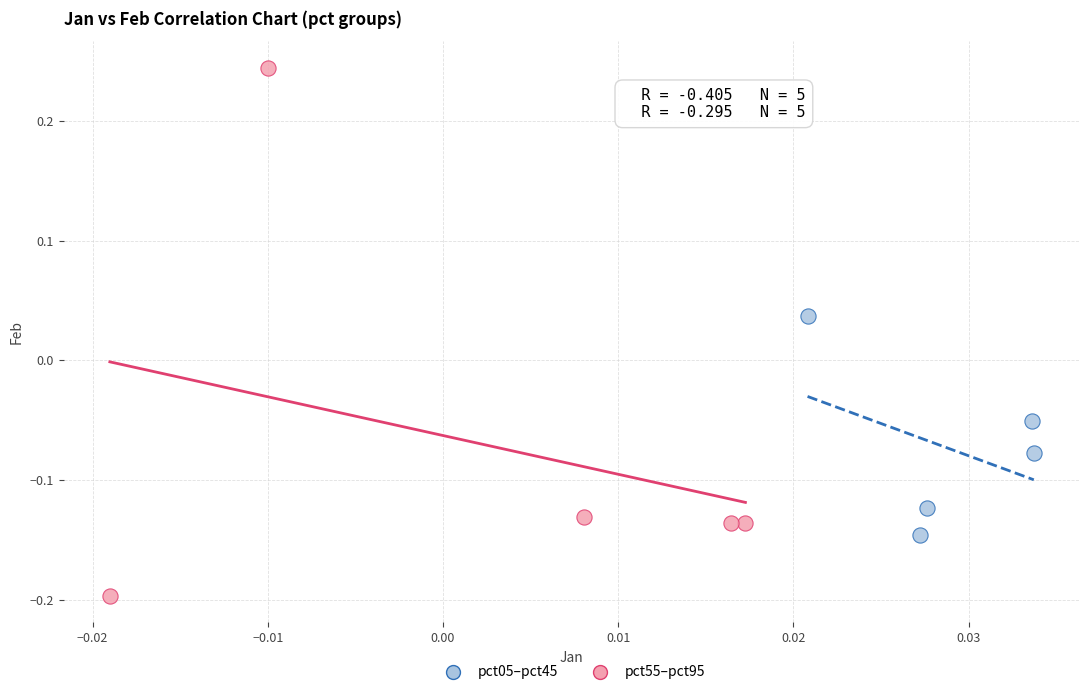

What are all the series names shown in the legend?

pct05–pct45, pct55–pct95